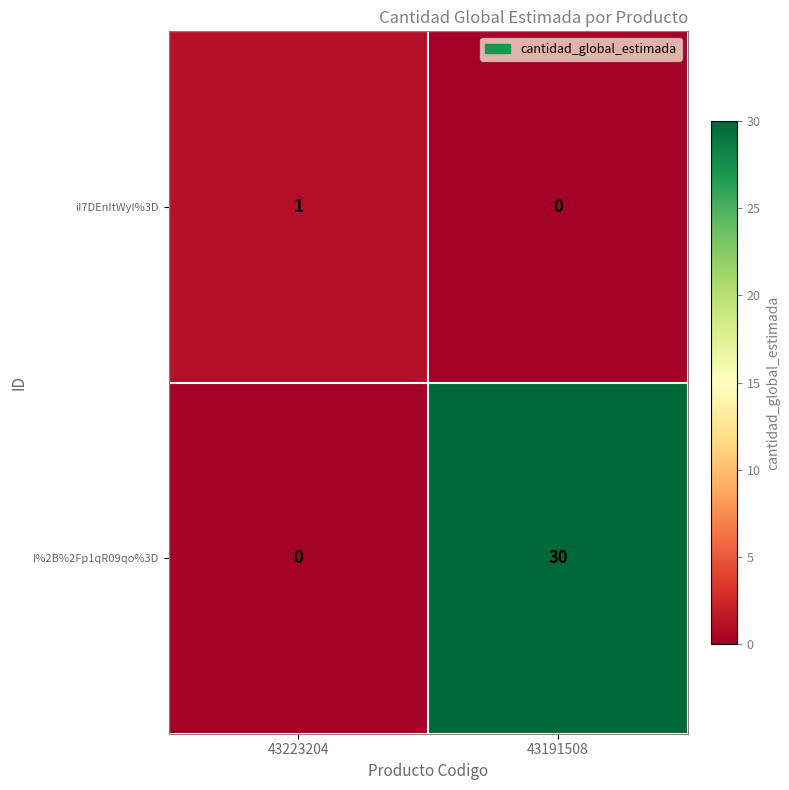

List the series in order of their peak value, lowest first.

iI7DEnItWyI%3D, I%2B%2Fp1qR09qo%3D